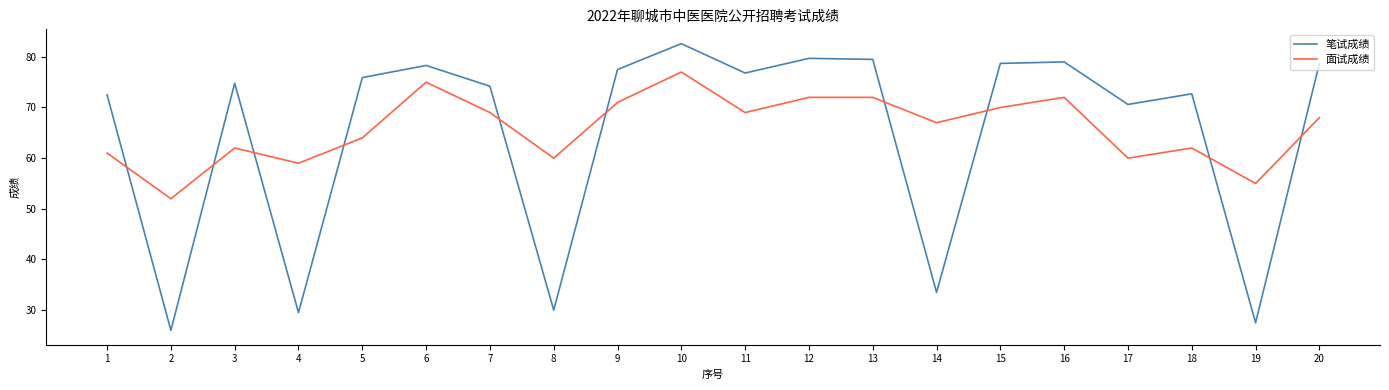

What are all the series names shown in the legend?

笔试成绩, 面试成绩